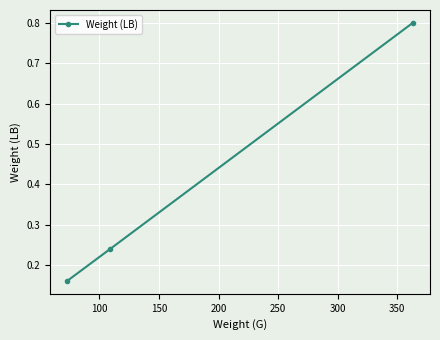

Does the chart display data point markers on the line(s)?

Yes